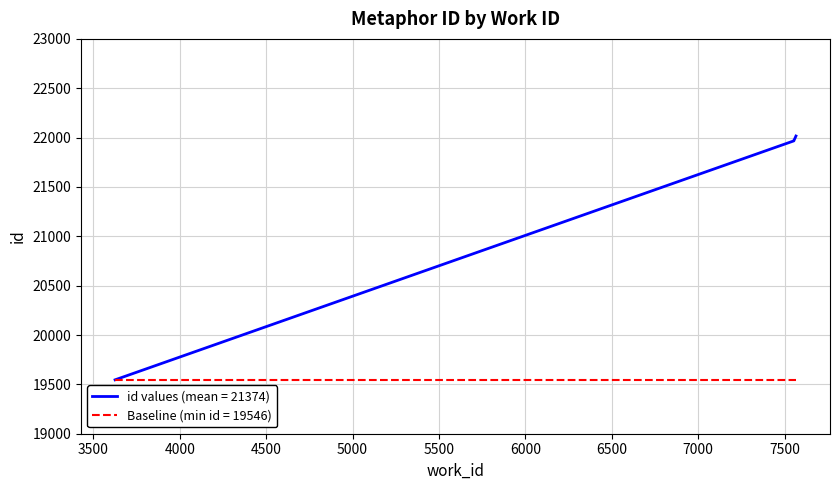

Reading right to left, list all the values displayed in this chart.

22016	21969	21967	19546